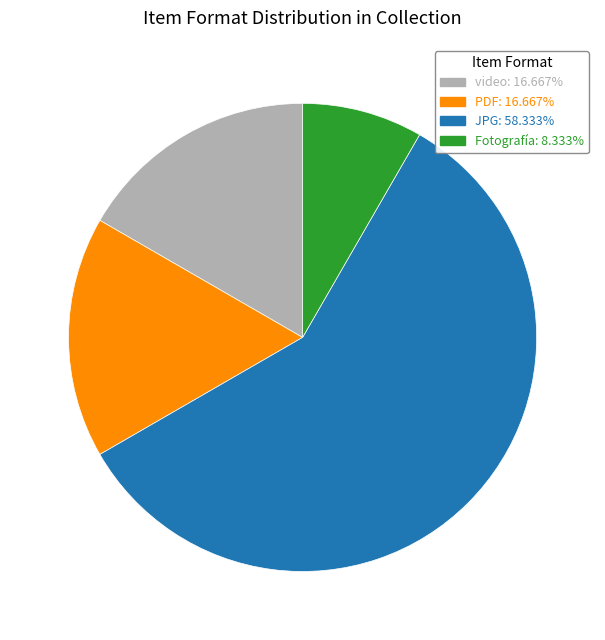

Is there any slice that represents more than half of the pie?

Yes